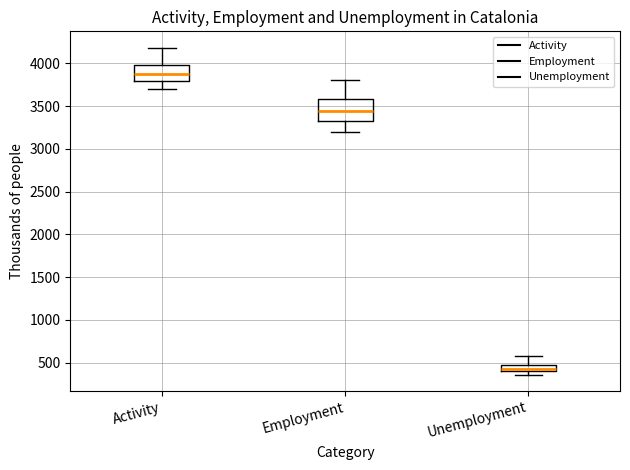

Where is the upper edge of the box for Unemployment on the y-axis? The values are not printed on the chart, so give them approximately, as read against the axis.

500